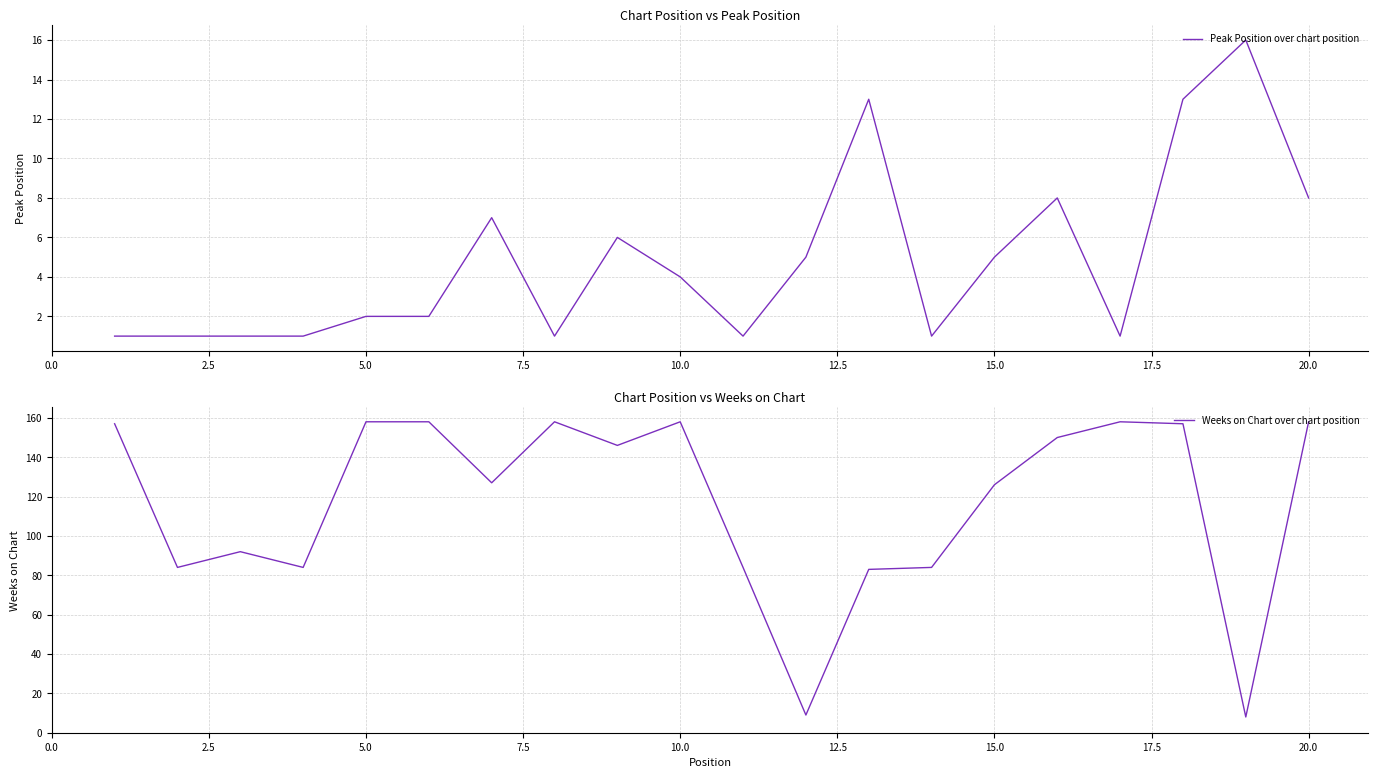

True or false: Peak Position over chart position has a value of 7 at 10.0.

False